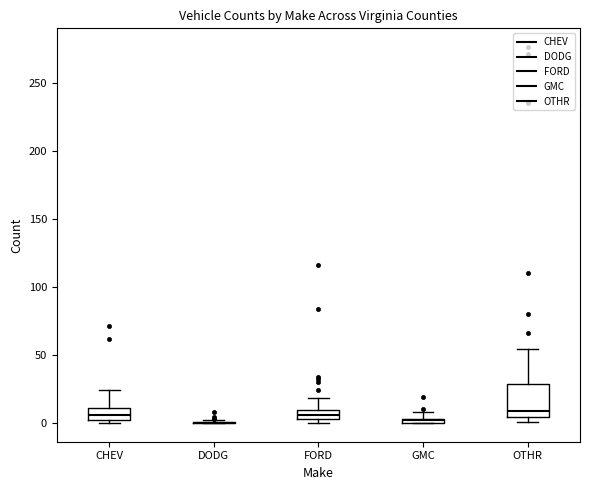

Where is the lower edge of the box for GMC on the y-axis? The values are not printed on the chart, so give them approximately, as read against the axis.

0